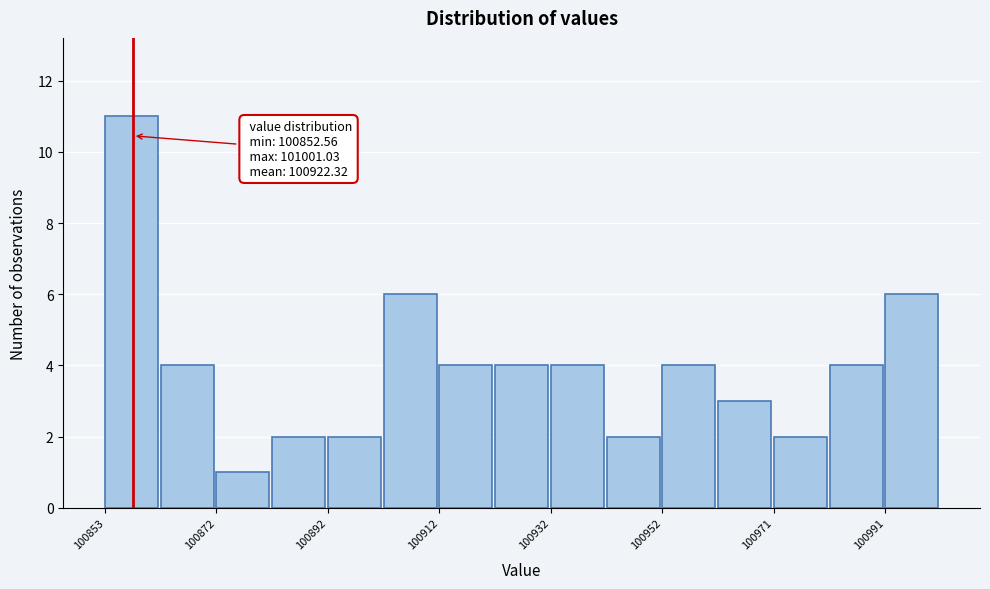

Which range on the x-axis has the tallest bar?

100852 to 100862